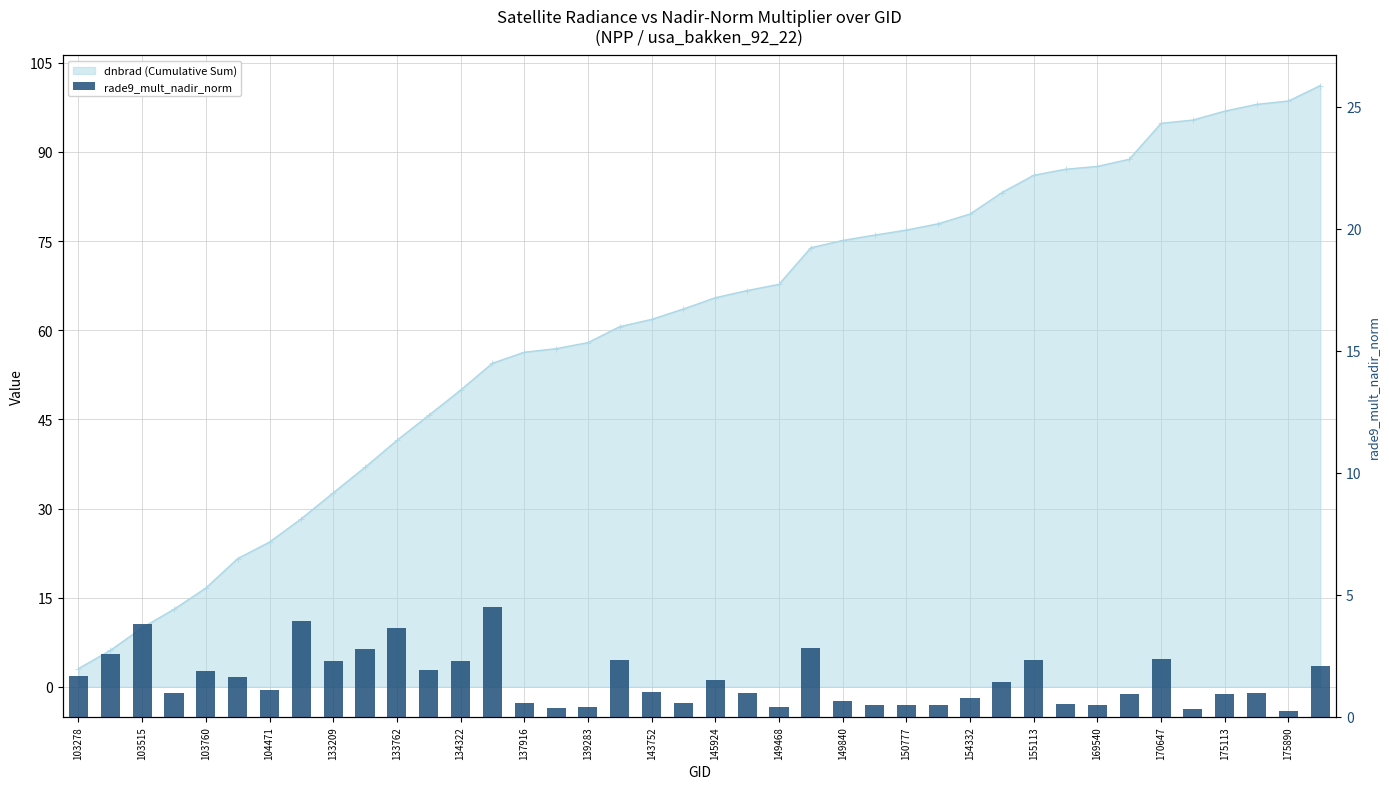

What is the average value?

1.5